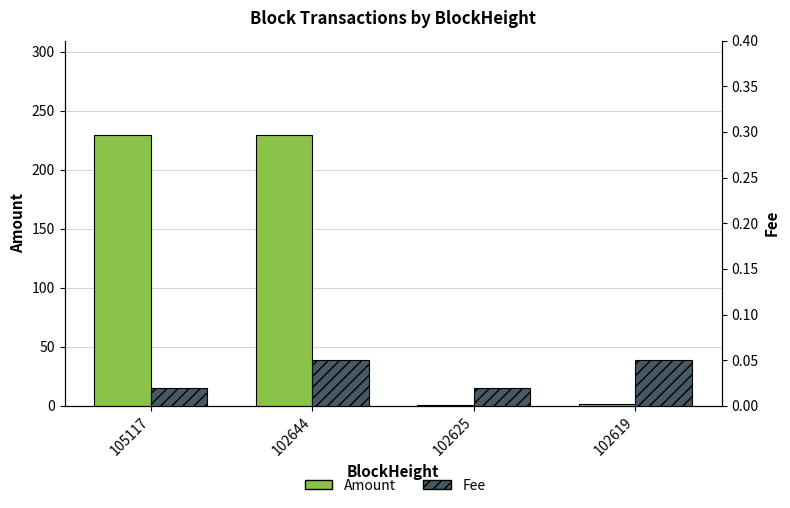

Reading right to left, what are all the values shown in this chart?

Amount: 102619=2.0	102625=1.0	102644=229.3	105117=229.3
Fee: 102619=0.1	102625=0.0	102644=0.1	105117=0.0